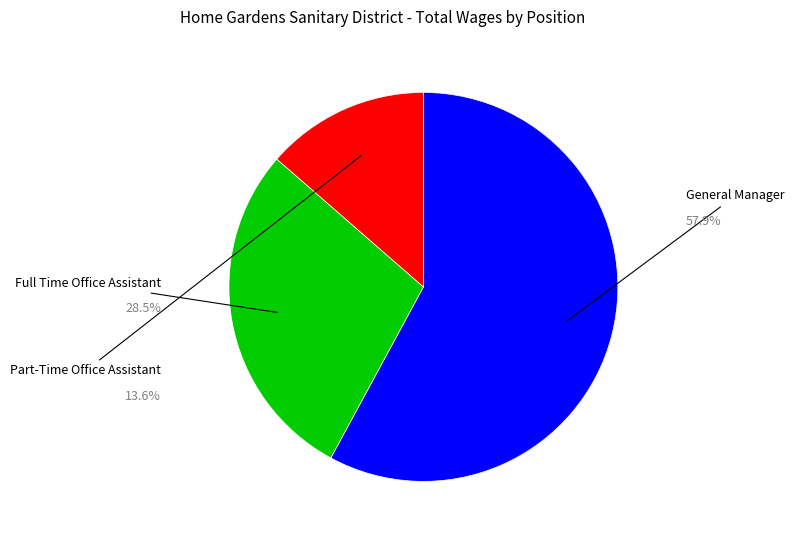

Which slice represents more than half of the pie?

General Manager